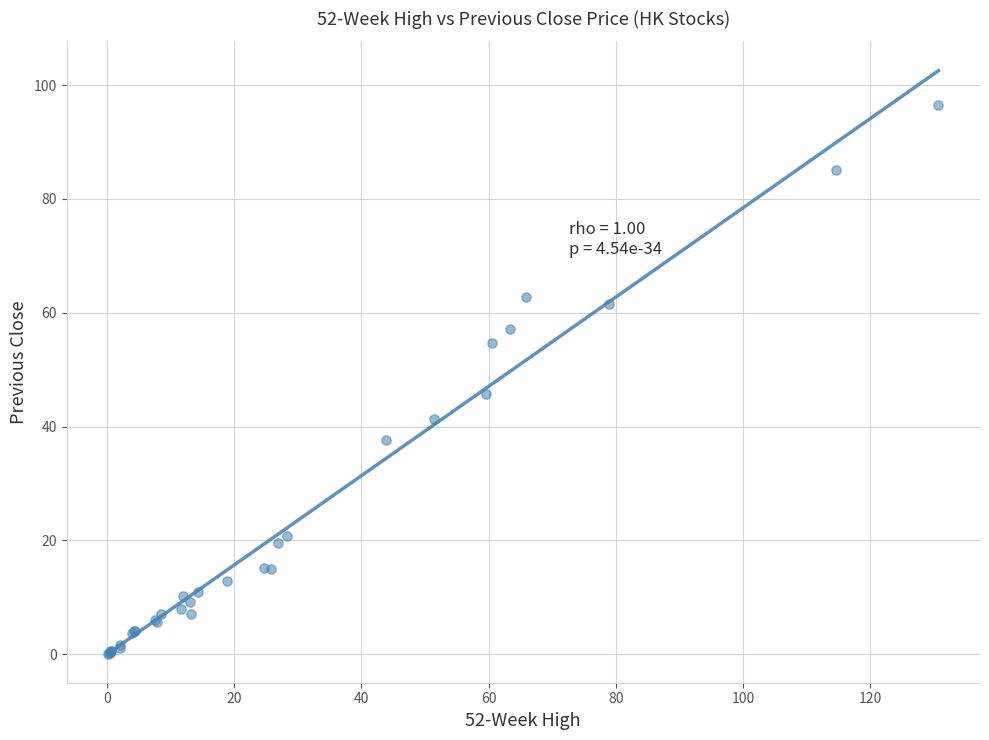

What Y value in the scatter plot is closest to 48?

45.8